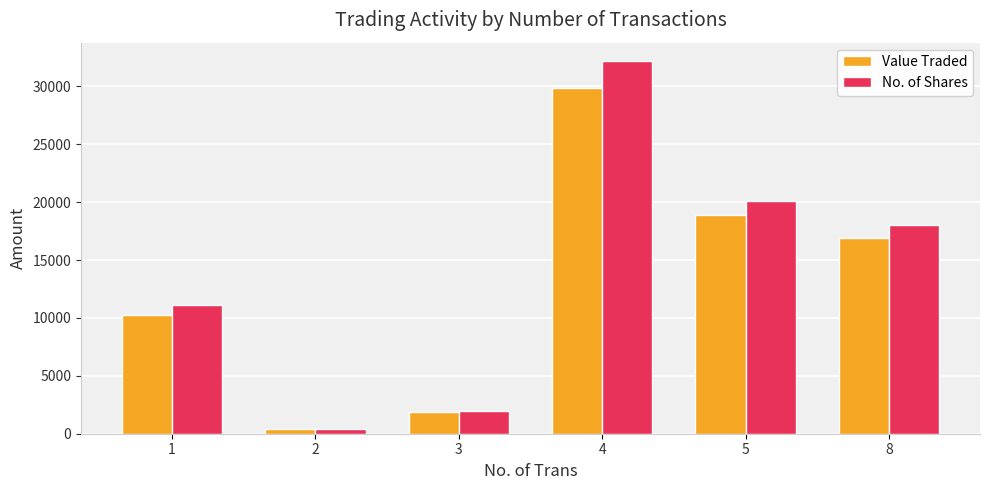

What is the approximate value of No. of Shares at 3, to the nearest 10?

2000